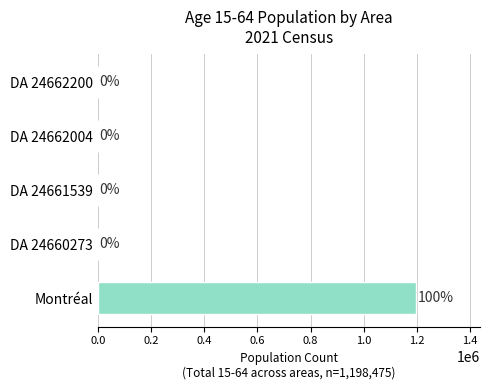

Are the bars grouped side by side (vs. stacked)?

No